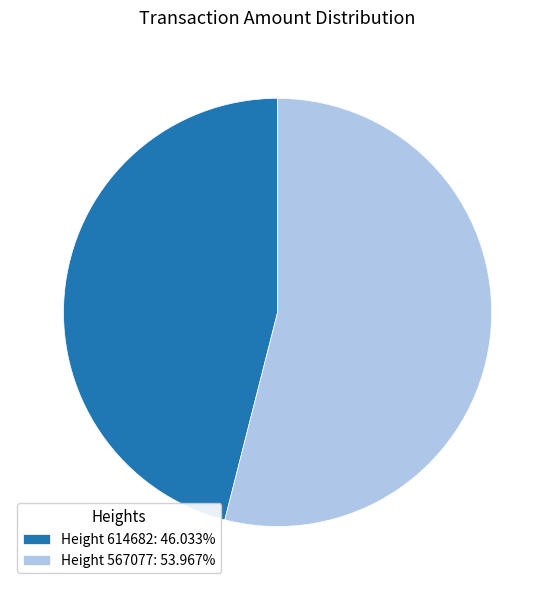

Does any single category account for the majority?

Yes